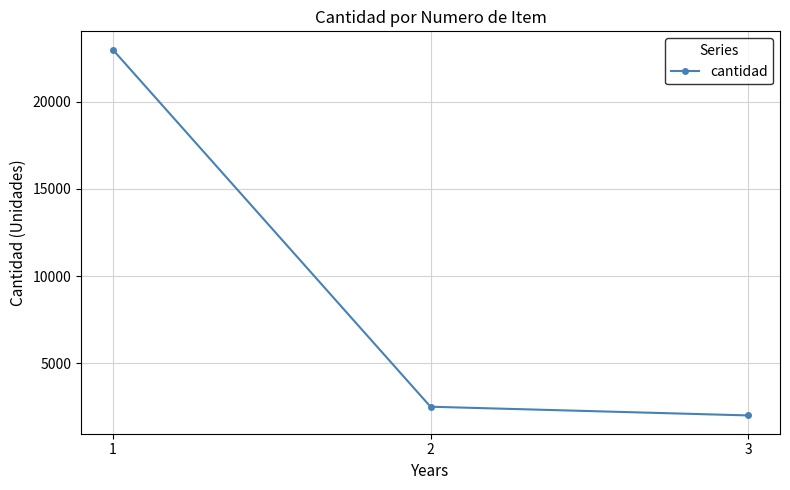

Where is the data nearest to the value 12500?

2